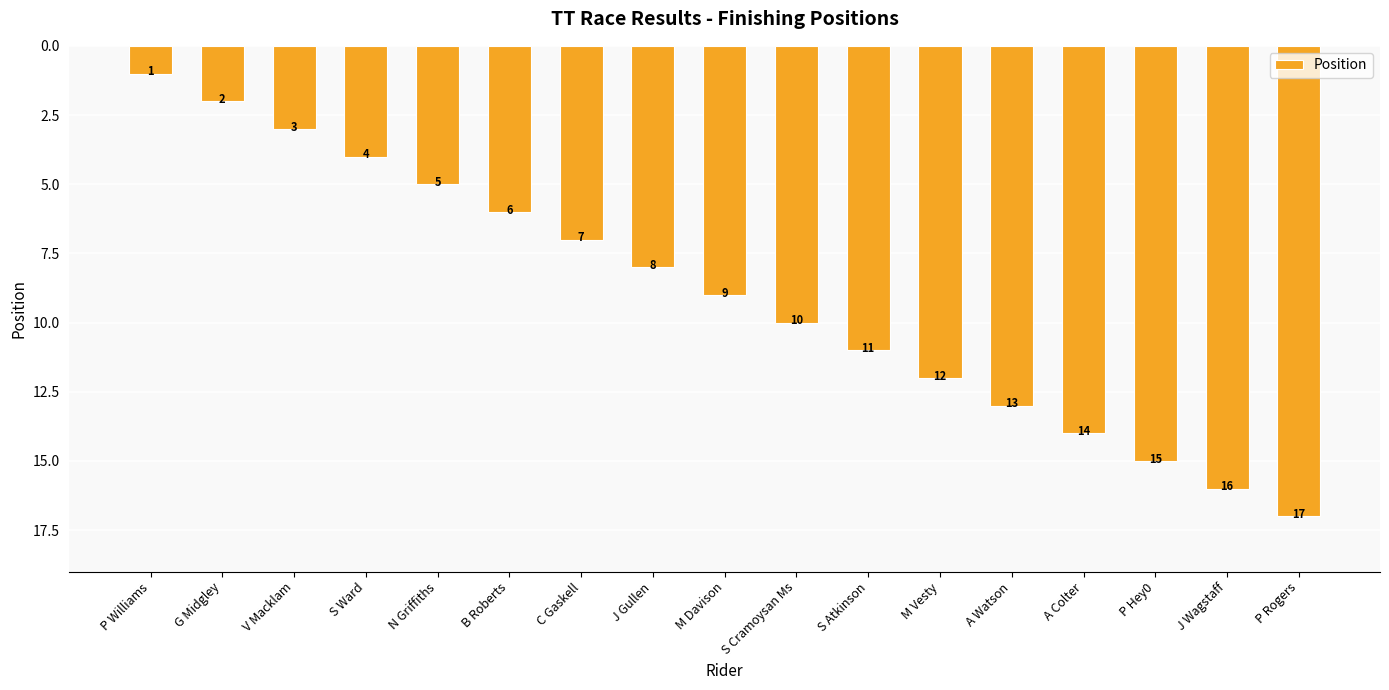

What is the sum of the values at V Macklam and S Ward?

7